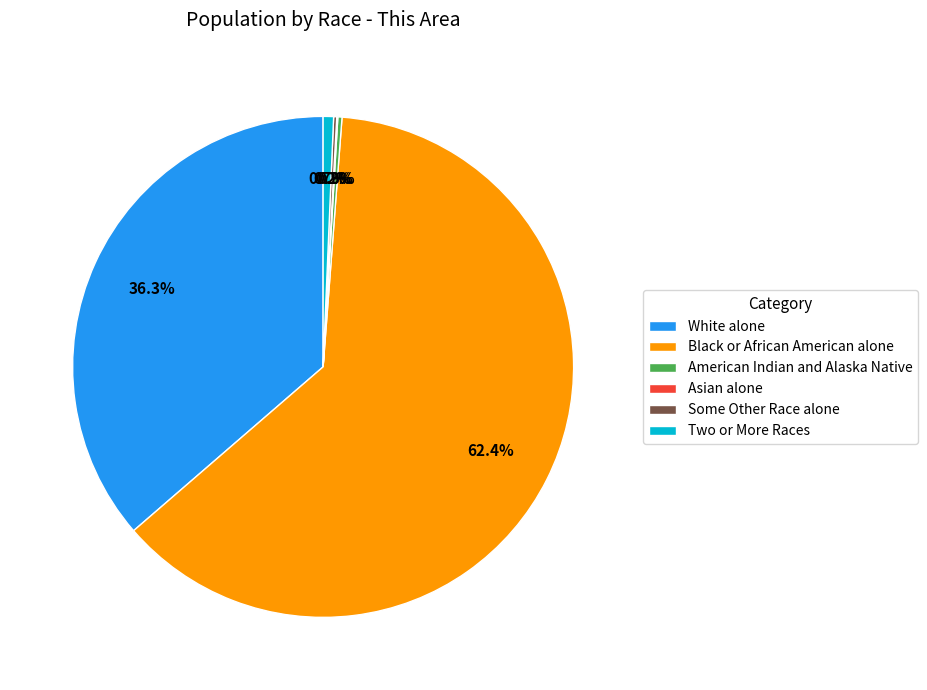

To the nearest percent, what percentage of the pie is Black or African American alone?

62%